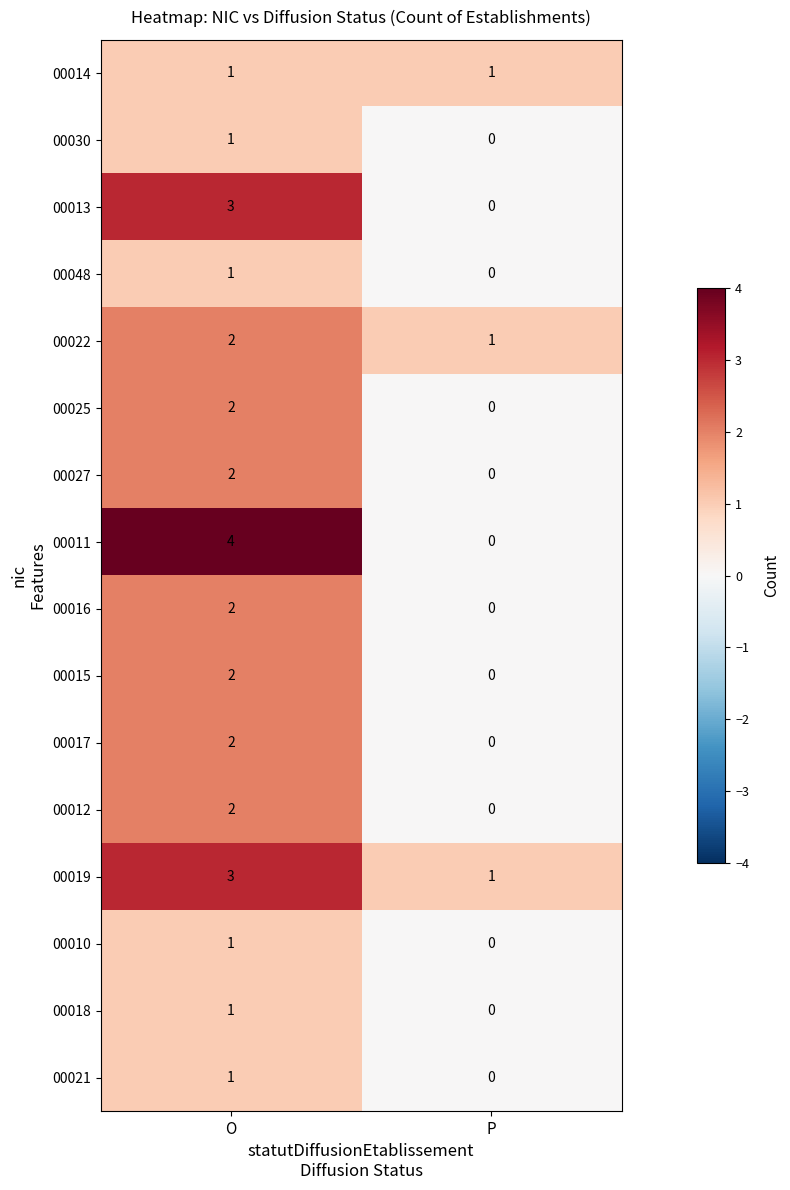

The 00022 series shows 1 at P. True or false?

True